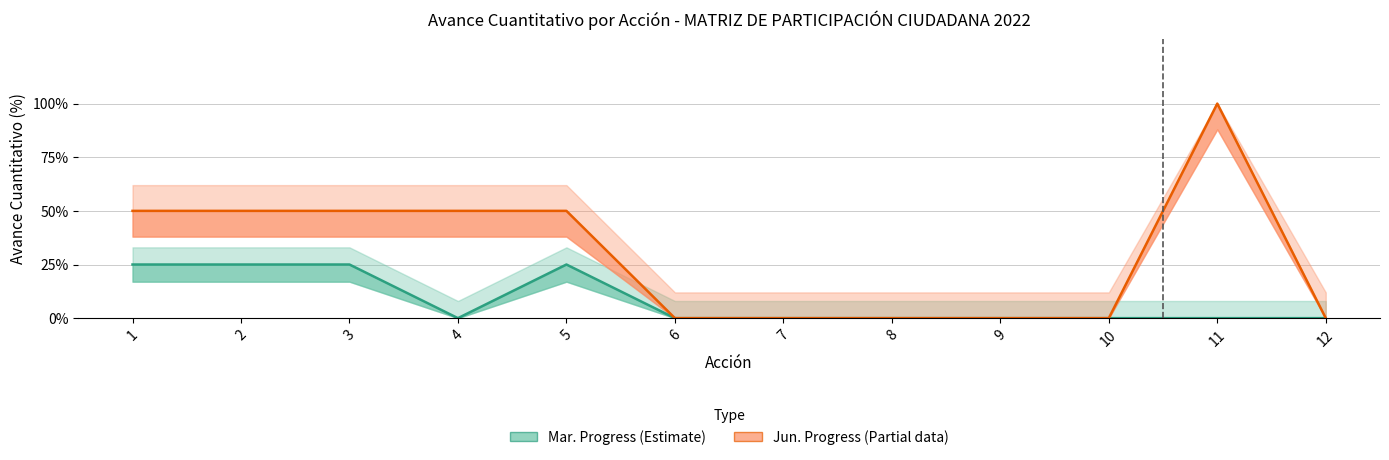

How many interior local valleys does the Mar. Progress (Estimate) series have?

1